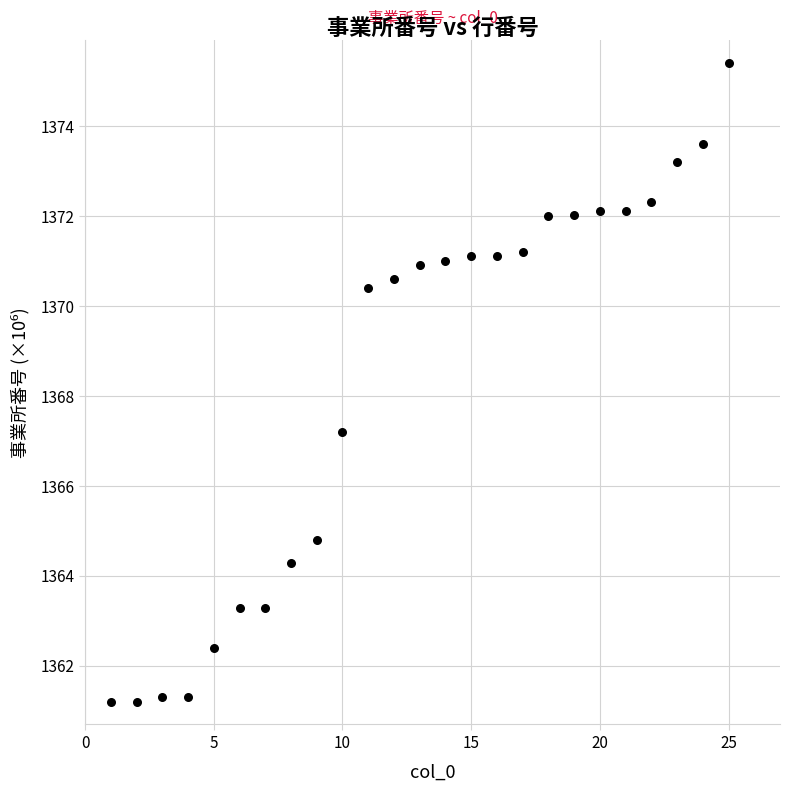

What is the range of X values (max minus min)?

24.0